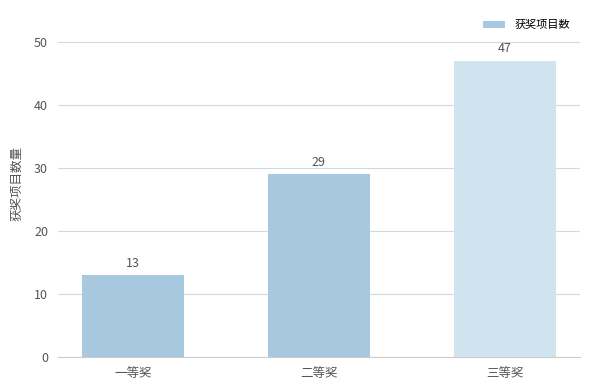

Reading right to left, extract all data points from this chart.

三等奖=47	二等奖=29	一等奖=13